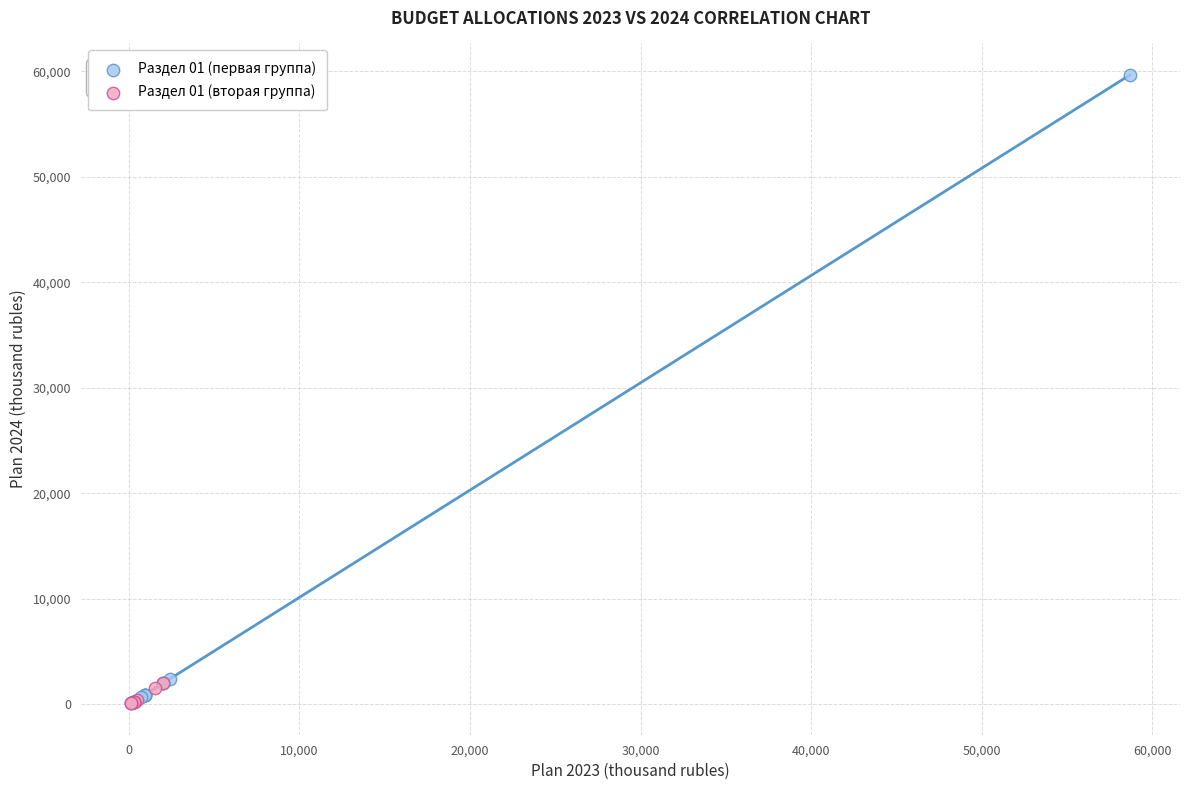

What are all the series names shown in the legend?

Раздел 01 (первая группа), Раздел 01 (вторая группа)